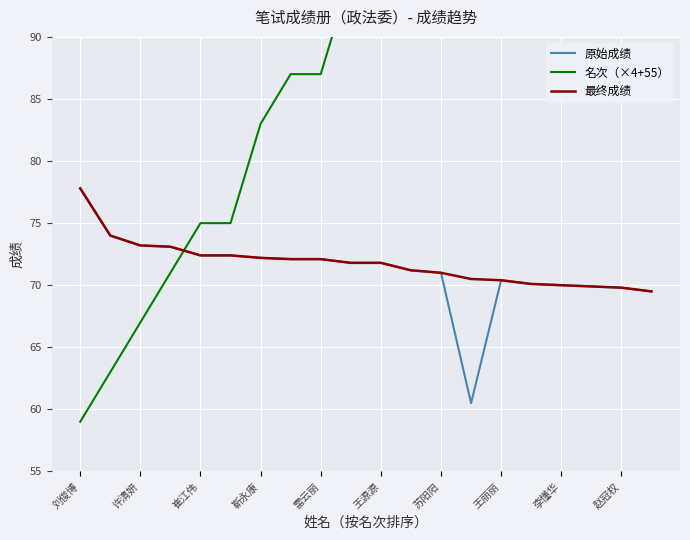

What is the sum of all 原始成绩 values?

1425.3